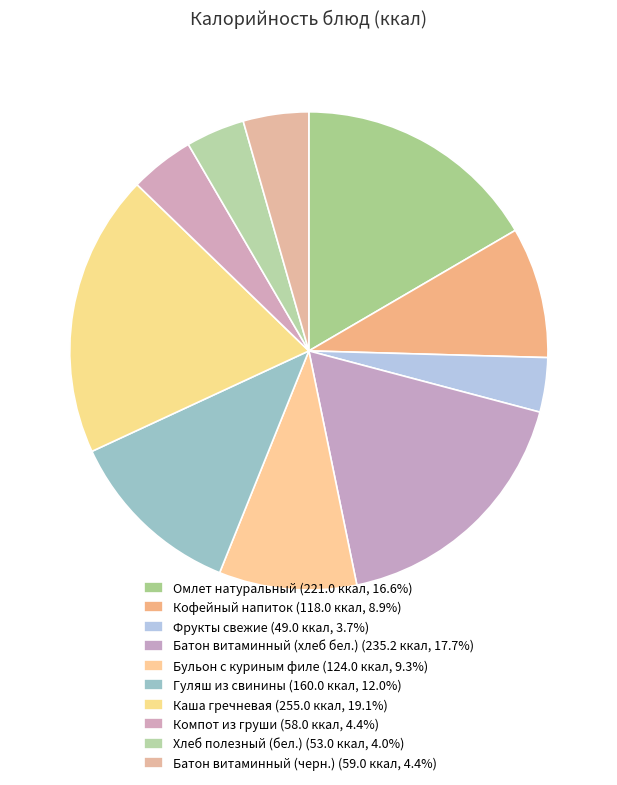

To the nearest percent, what percentage of the pie is Гуляш из свинины?

12%